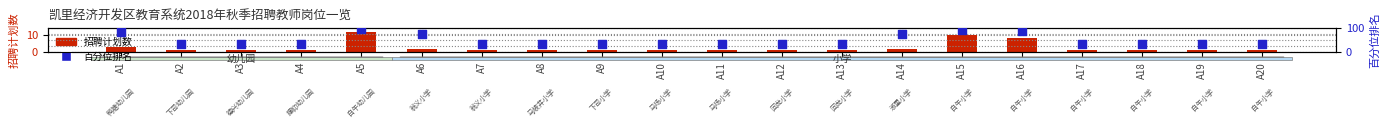

What are all the series names shown in the legend?

招聘计划数, 百分位排名